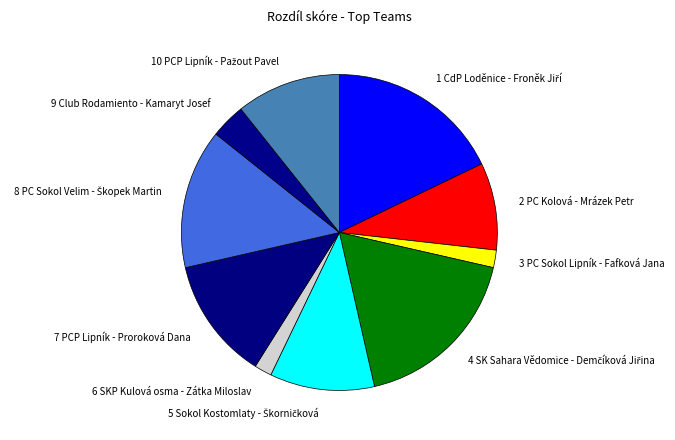

What is the ratio of the value at 7 PCP Lipník - Proroková Dana to the value at 6 SKP Kulová osma - Zátka Miloslav?

7.0